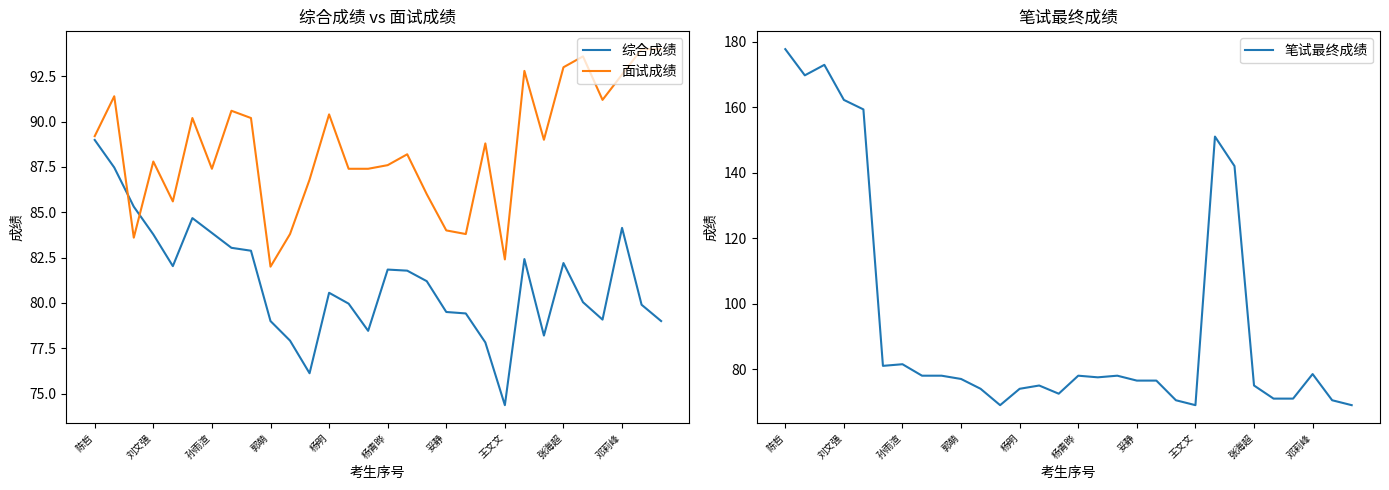

At which category is the sum across all series the highest?

陈哲